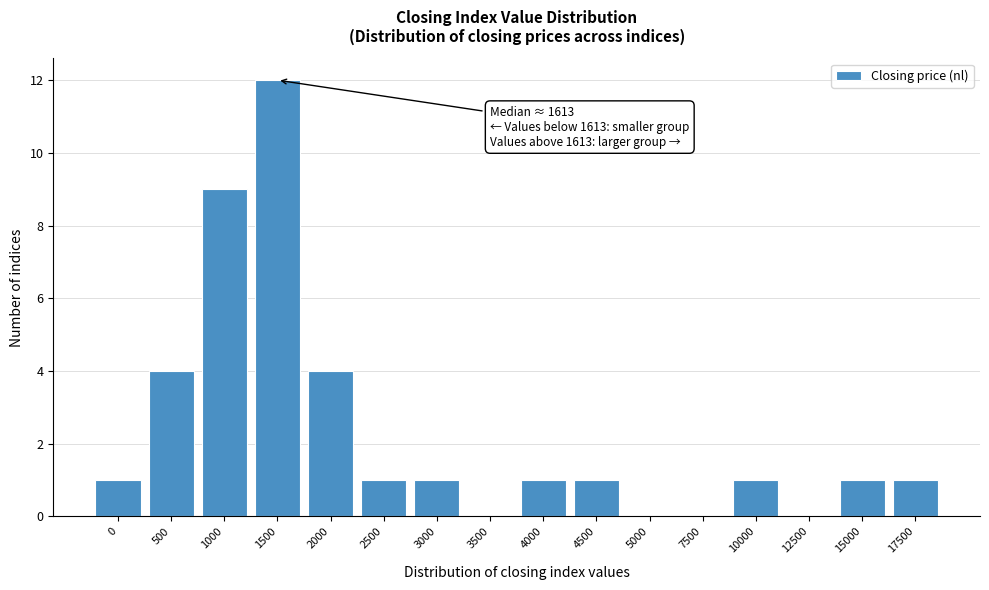

Reading right to left, extract all data points from this chart.

17500=1	15000=1	12500=0	10000=1	7500=0	5000=0	4500=1	4000=1	3500=0	3000=1	2500=1	2000=4	1500=12	1000=9	500=4	0=1